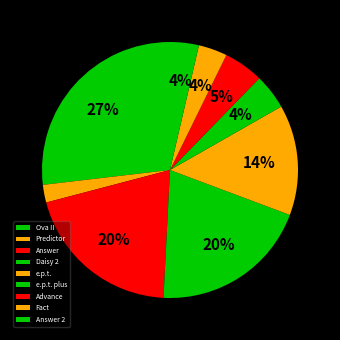

To the nearest percent, what percentage of the pie is e.p.t. plus?

4%